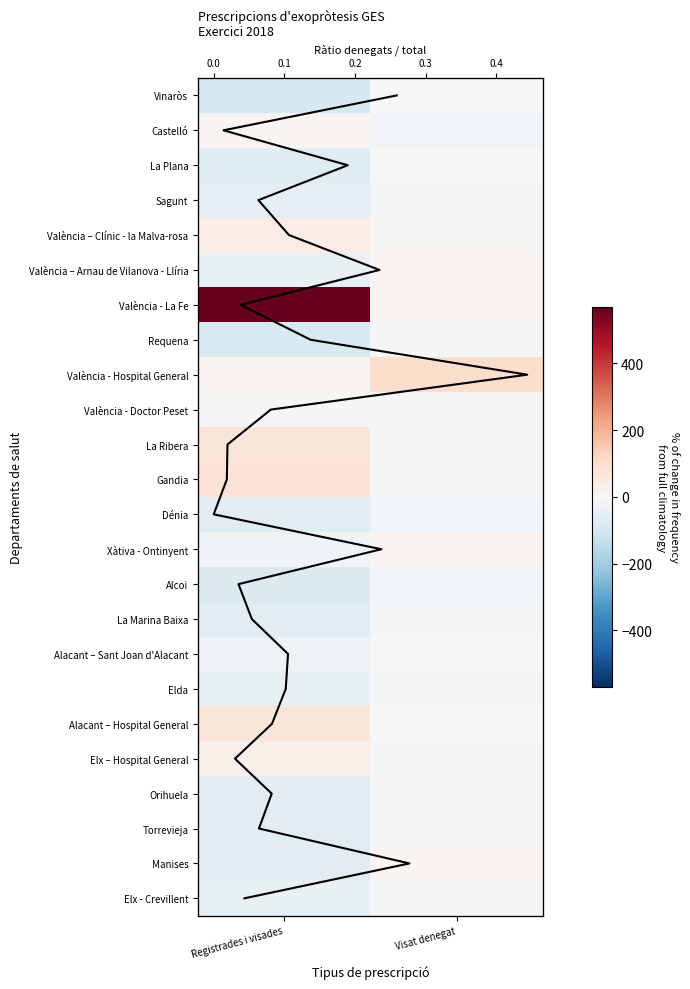

Between Visat denegat and Registrades i visades, which is larger?

Visat denegat